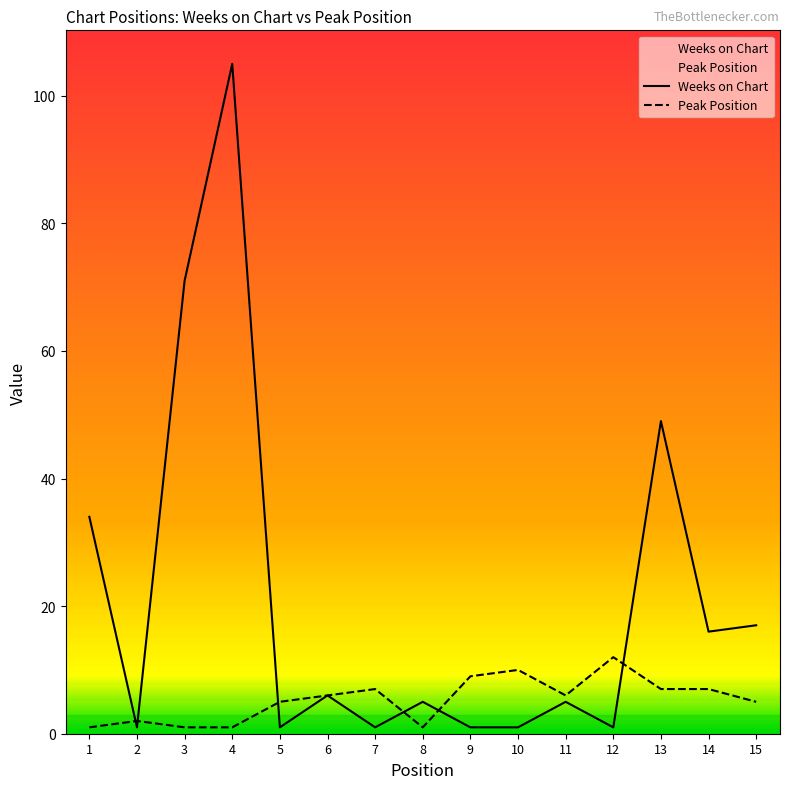

Reading left to right, what are all the values shown in this chart?

Weeks on Chart: 1=34	2=1	3=71	4=105	5=1	6=6	7=1	8=5	9=1	10=1	11=5	12=1	13=49	14=16	15=17
Peak Position: 1=1	2=2	3=1	4=1	5=5	6=6	7=7	8=1	9=9	10=10	11=6	12=12	13=7	14=7	15=5